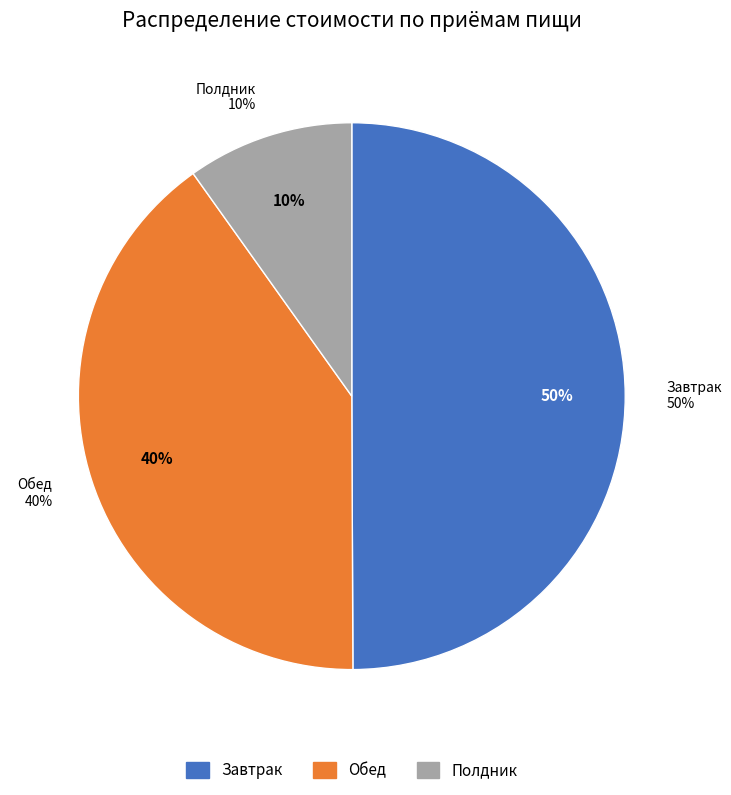

Is there any slice that represents more than half of the pie?

No